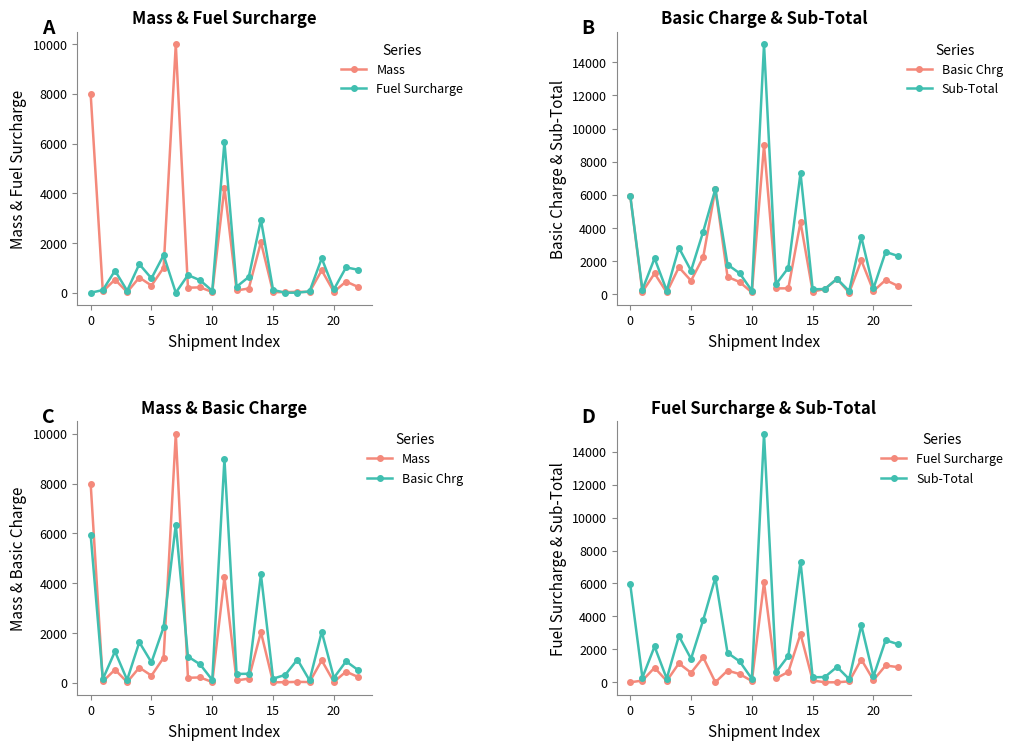

How many distinct data groups are displayed?

4